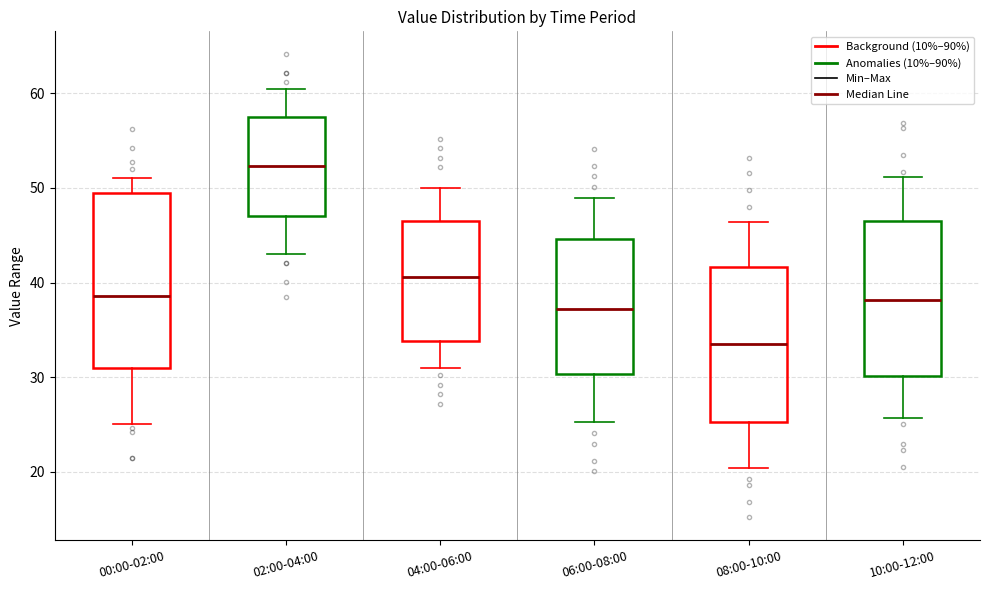

Reading left to right, read every box against the y-axis: the position of its median line, the range the box covers, and the ends of its whiskers. The values are not printed on the chart, so give them approximately, as read against the axis.

00:00-02:00: median 39, box 31 to 49, whiskers 25 to 51
02:00-04:00: median 52, box 47 to 58, whiskers 43 to 60
04:00-06:00: median 41, box 34 to 47, whiskers 31 to 50
06:00-08:00: median 37, box 30 to 45, whiskers 25 to 49
08:00-10:00: median 34, box 25 to 42, whiskers 20 to 46
10:00-12:00: median 38, box 30 to 47, whiskers 26 to 51